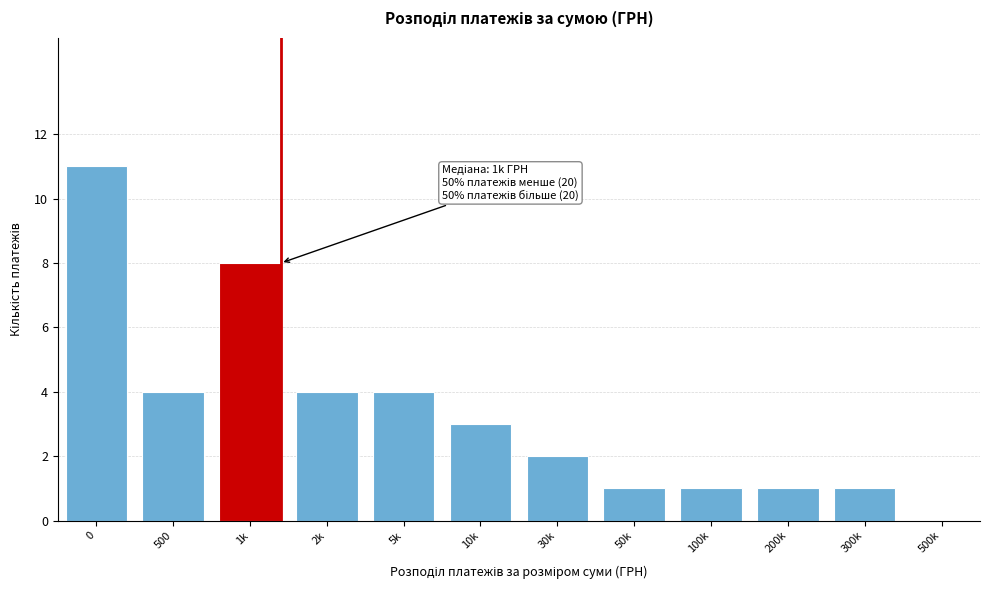

Reading left to right, what are all the values shown in this chart?

11	4	8	4	4	3	2	1	1	1	1